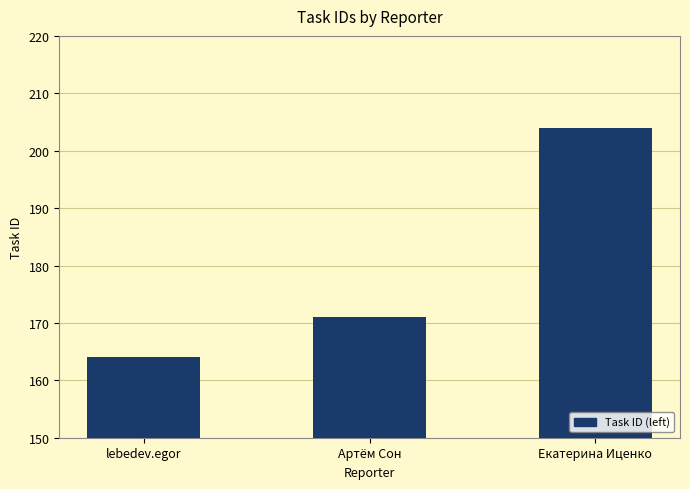

List the labels in order of value, smallest first.

lebedev.egor, Артём Сон, Екатерина Иценко